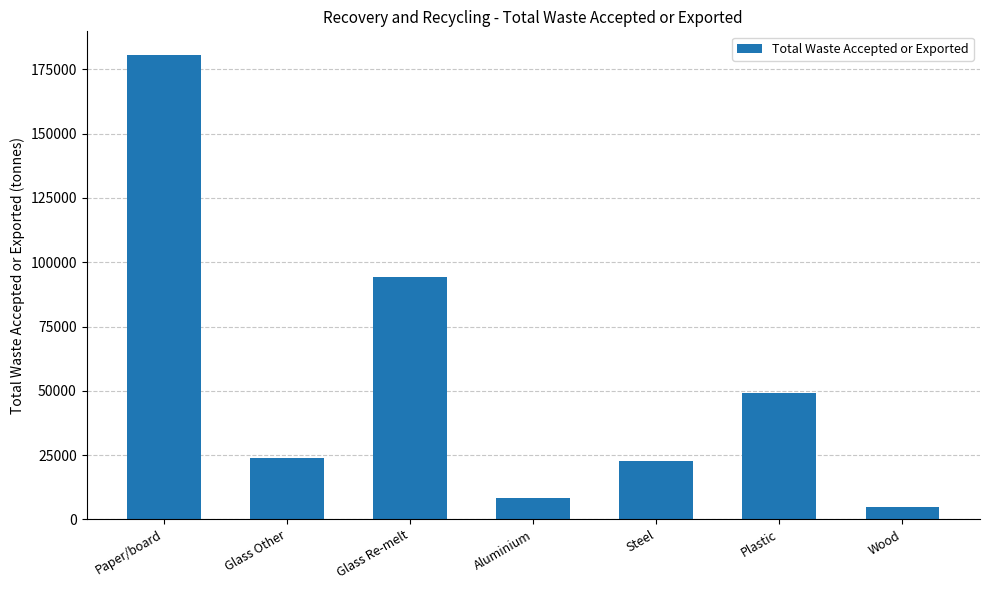

What is the ratio of the value at Steel to the value at Aluminium?

2.8